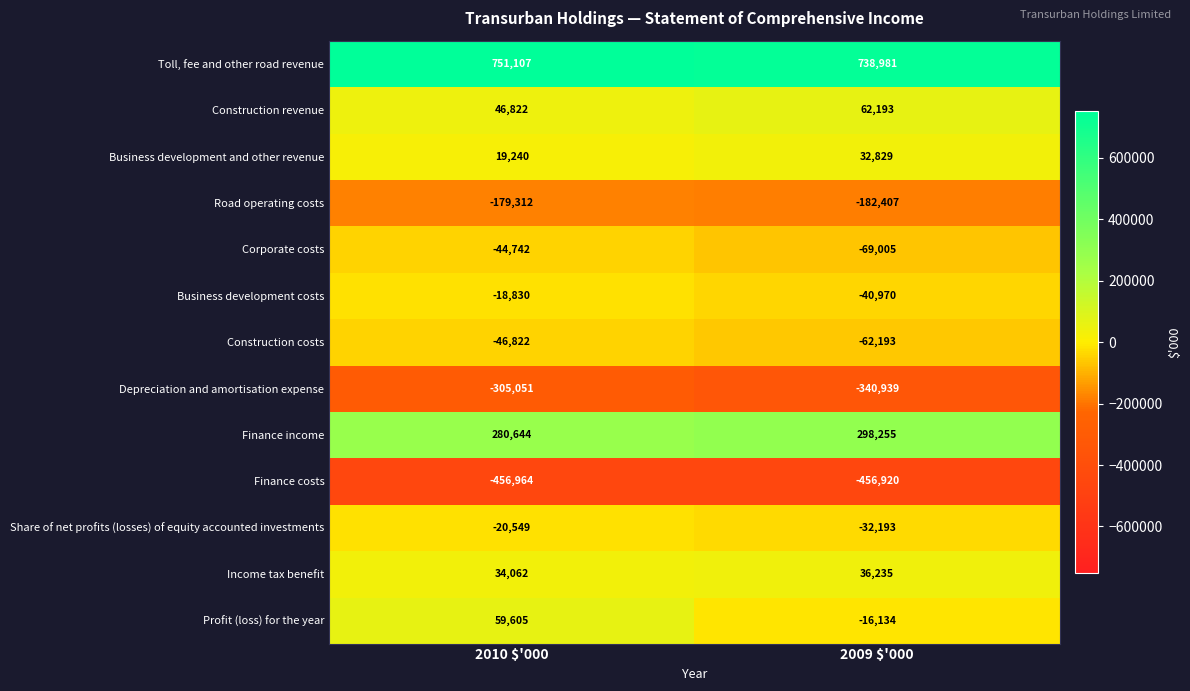

What is the difference between the maximum and minimum values in the Corporate costs series?

24263